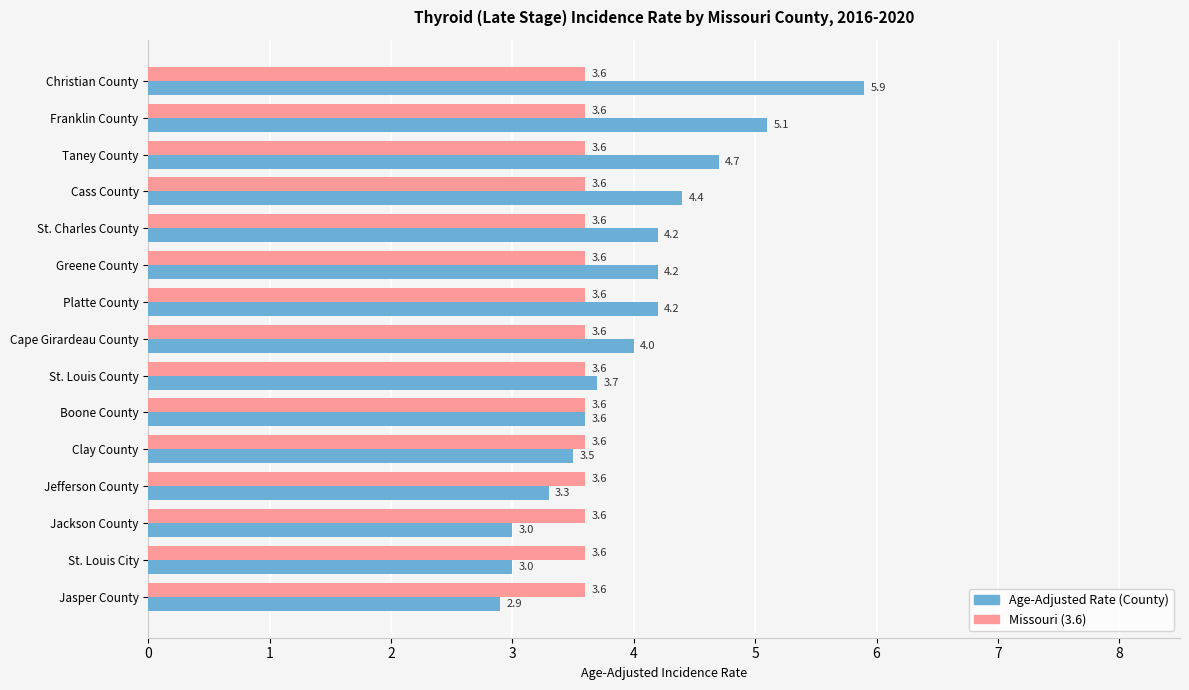

What is the smallest value displayed?

2.9